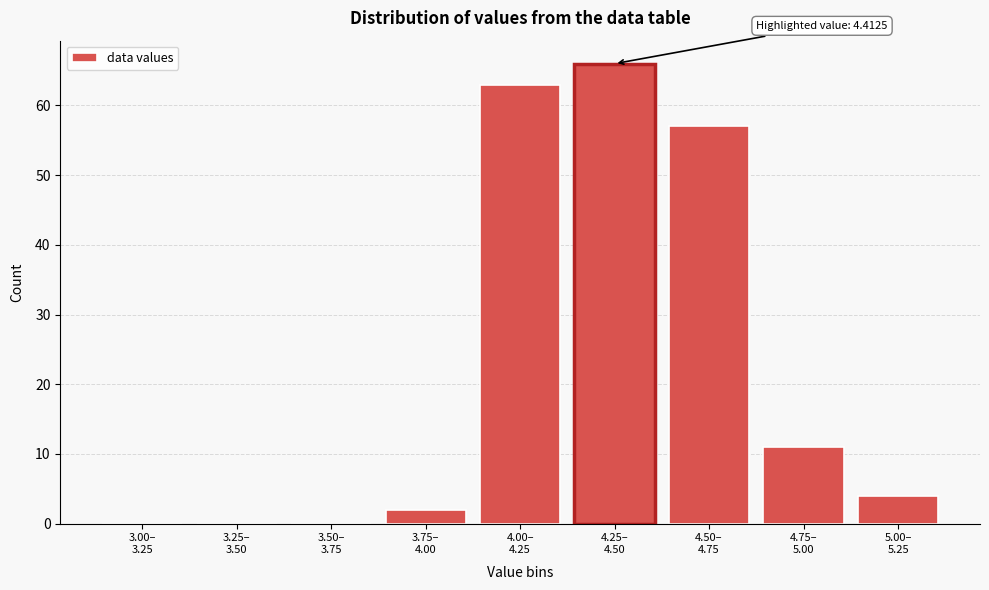

What is the sum of all values?

203